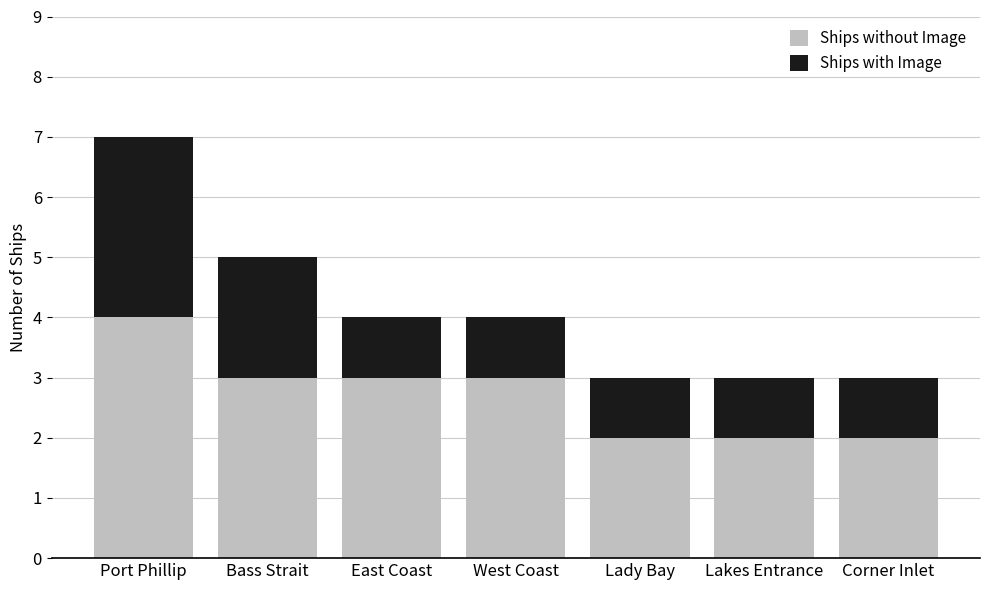

How many bars are there in total?

7